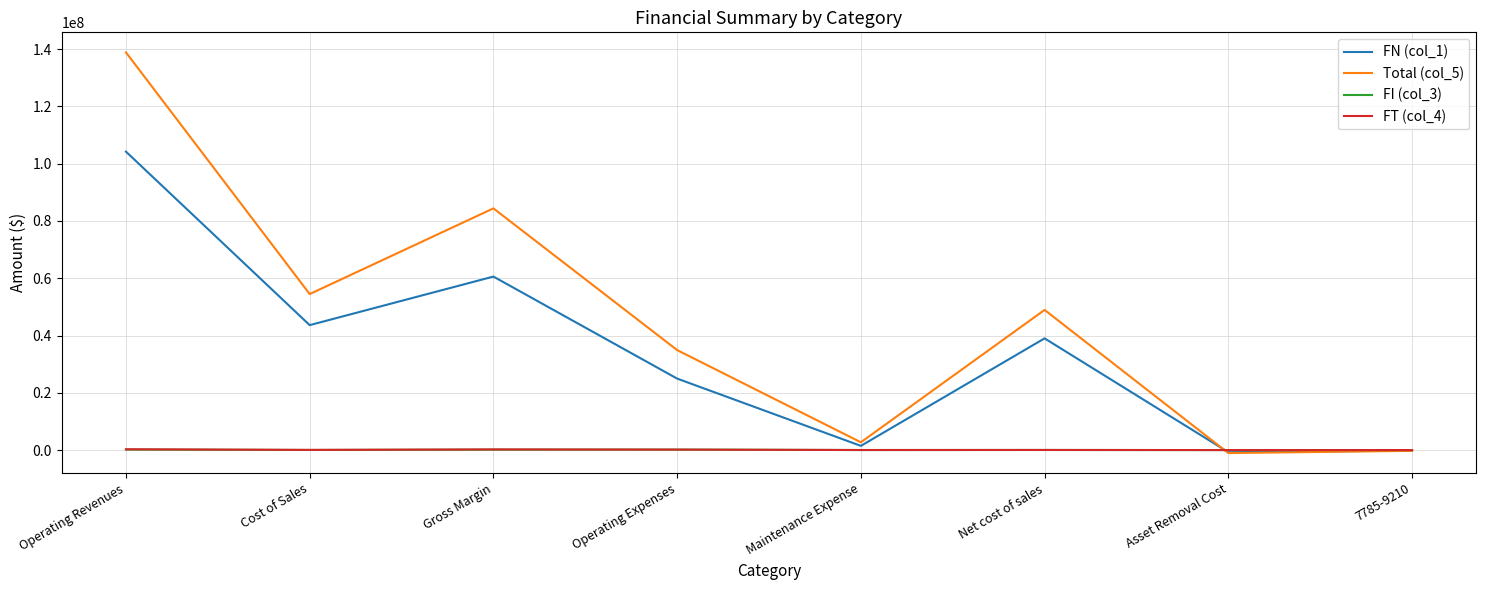

Is it true that FN (col_1) equals 16013067 at Operating Expenses?

False